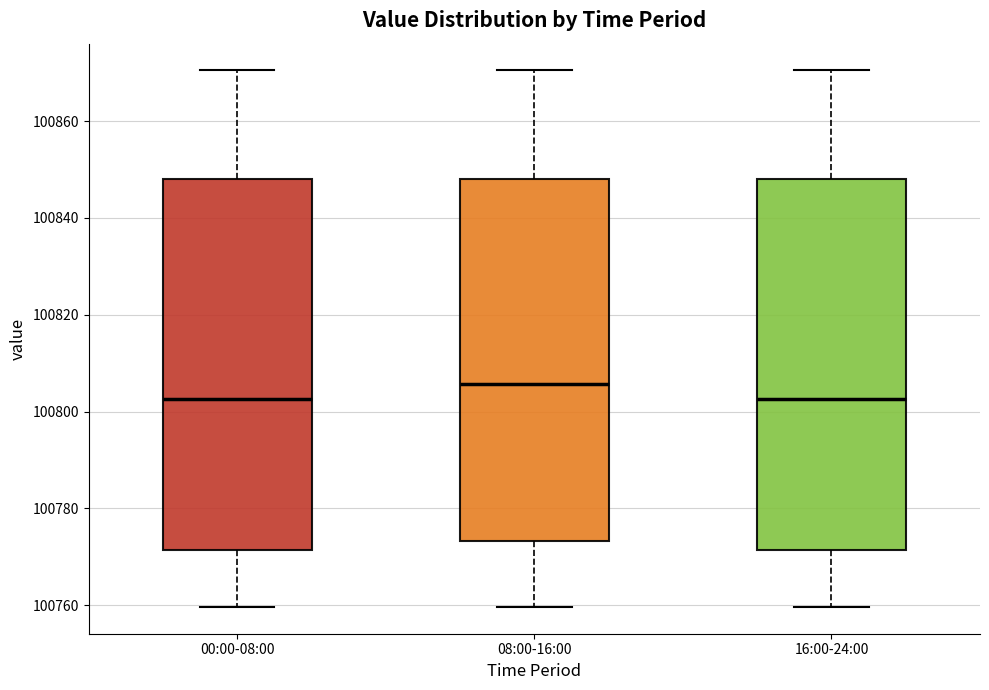

Reading left to right, transcribe this box plot: for each box, give where its median line is, the range the box spans, and where its two whiskers end, as read against the y-axis. The values are not printed on the chart, so give them approximately, as read against the axis.

00:00-08:00: median 100802, box 100772 to 100848, whiskers 100760 to 100870
08:00-16:00: median 100806, box 100774 to 100848, whiskers 100760 to 100870
16:00-24:00: median 100802, box 100772 to 100848, whiskers 100760 to 100870